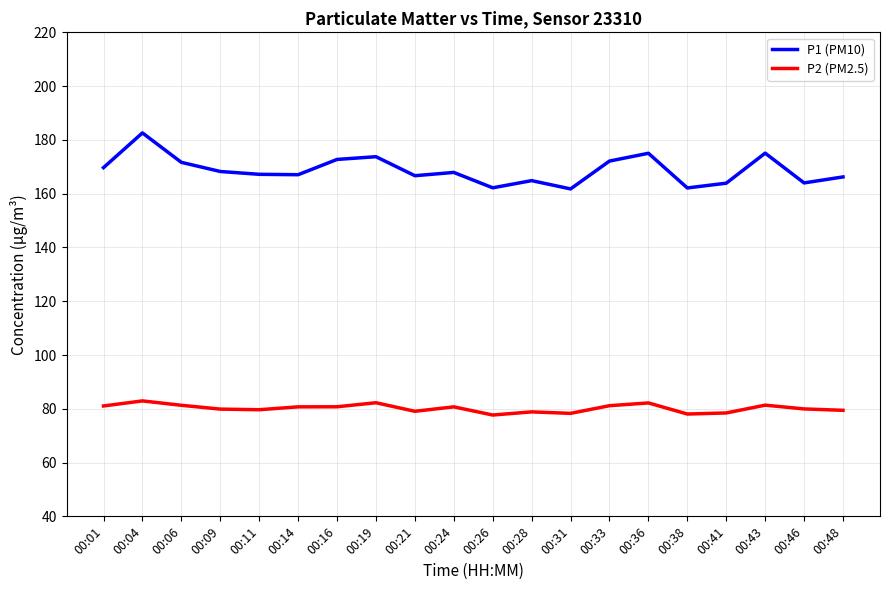

Where is the first local maximum for P1 (PM10)?

00:04